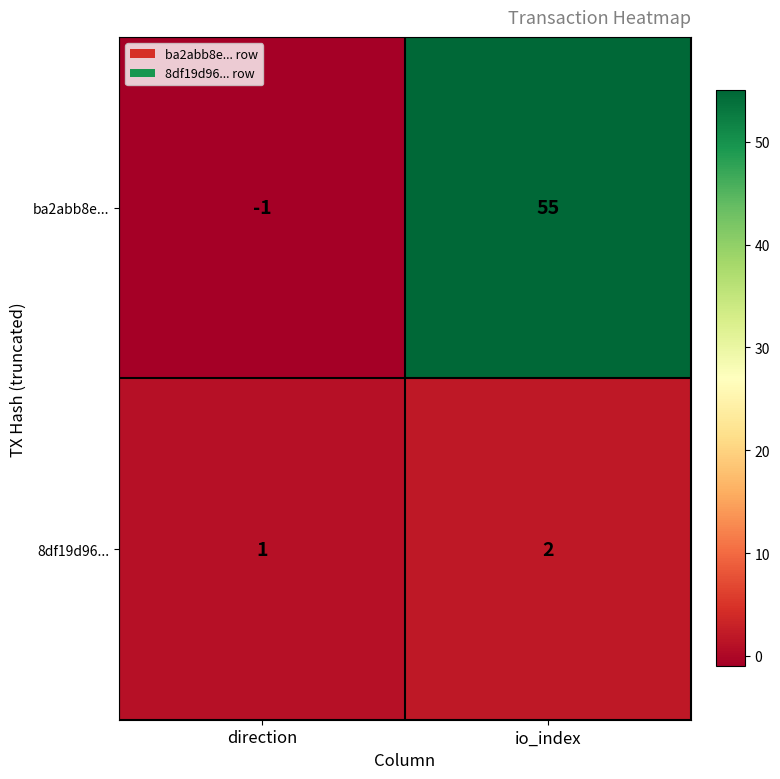

What is the greatest value displayed?

55